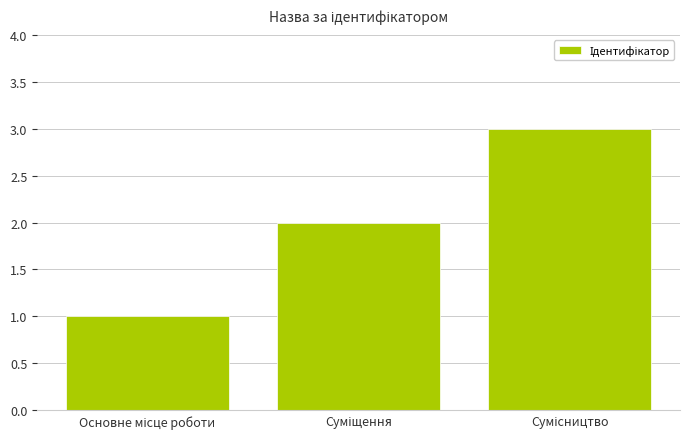

What is the sum of all values?

6